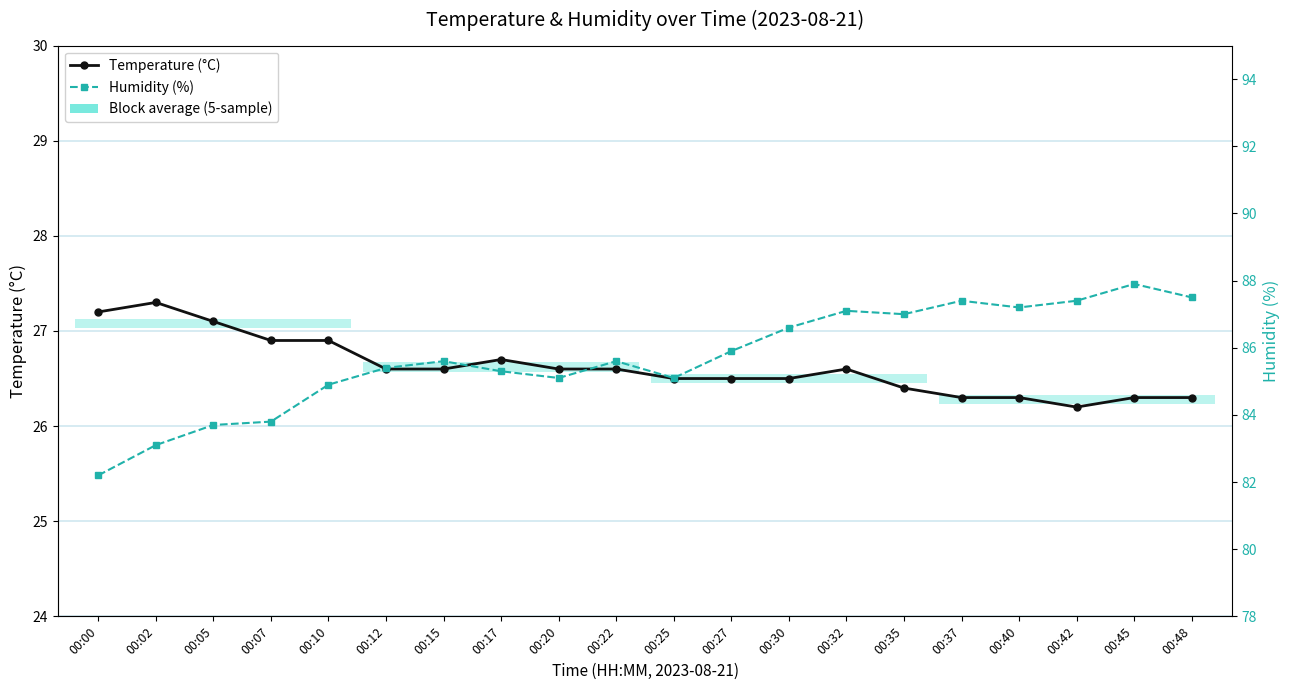

Is this an area chart (filled region under the line)?

No